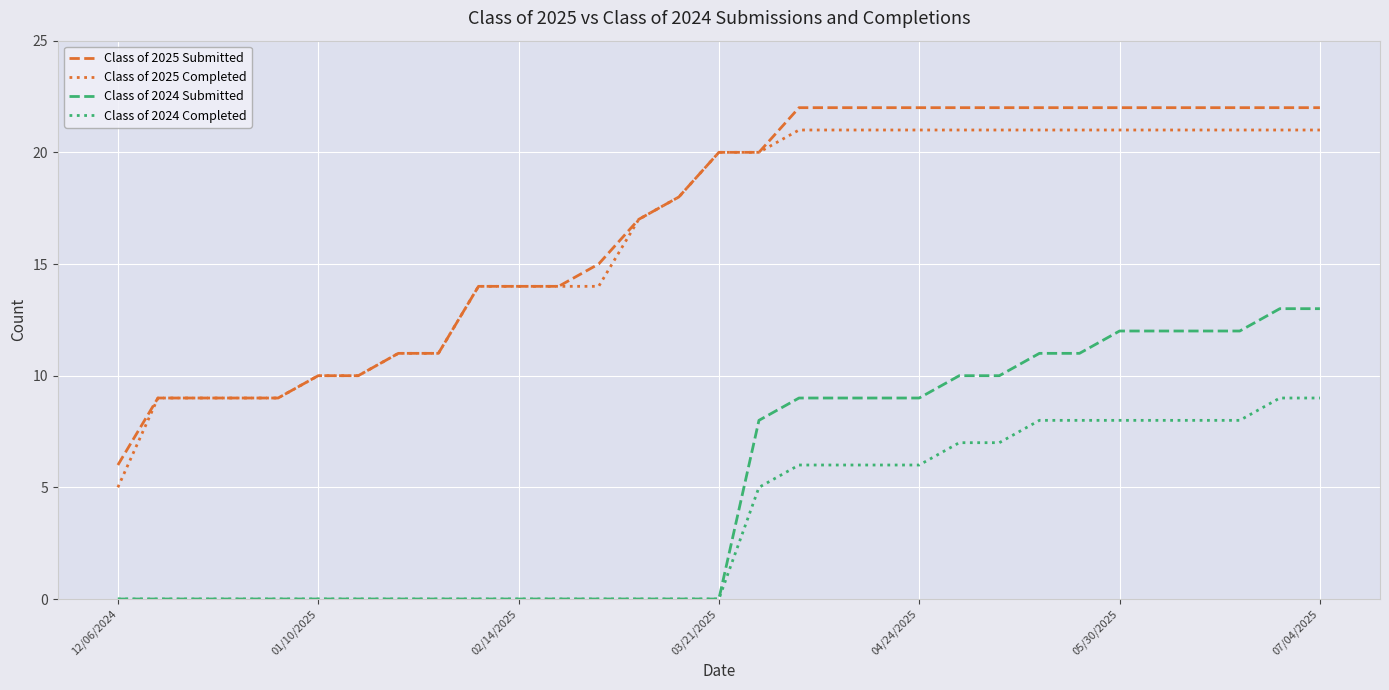

True or false: Class of 2024 Submitted and Class of 2025 Submitted intersect in this chart.

False